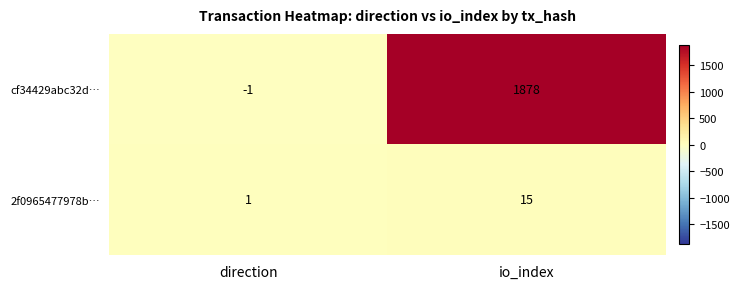

How many data points in 2f0965477978b… are less than 15?

1